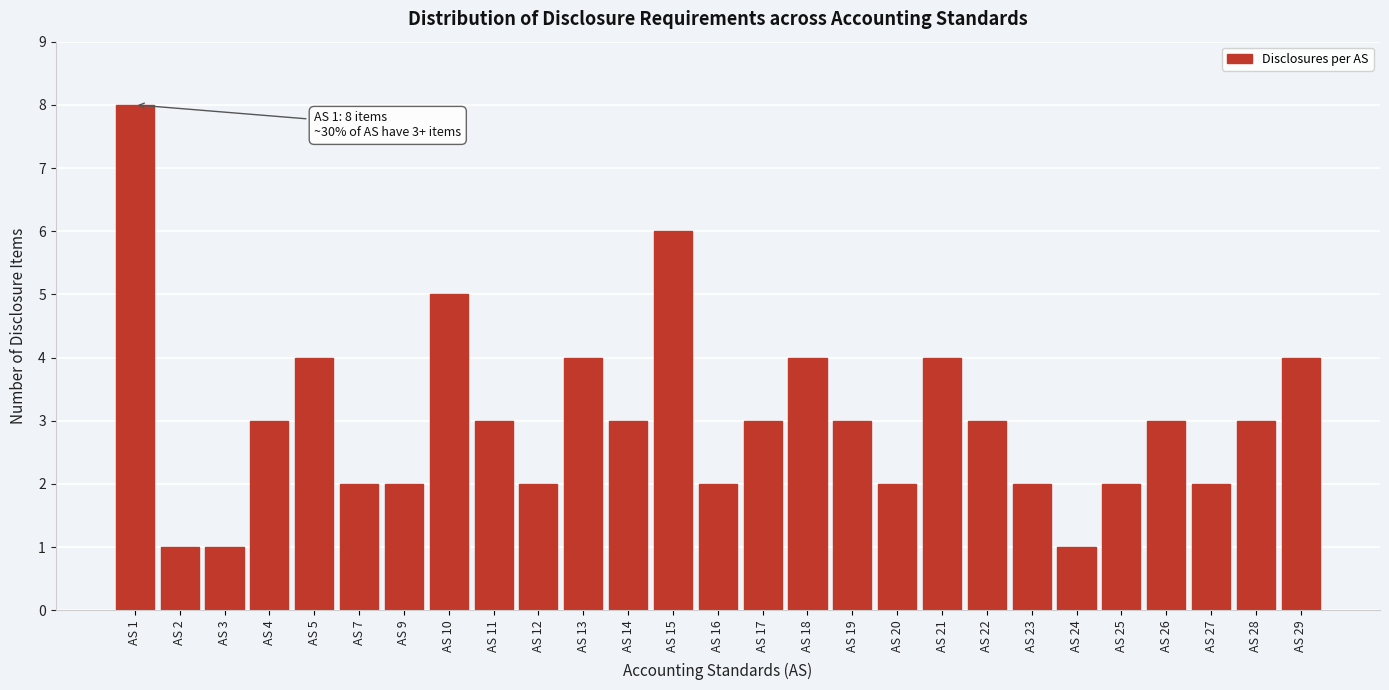

Reading left to right, transcribe all the data shown in this chart.

8	1	1	3	4	2	2	5	3	2	4	3	6	2	3	4	3	2	4	3	2	1	2	3	2	3	4